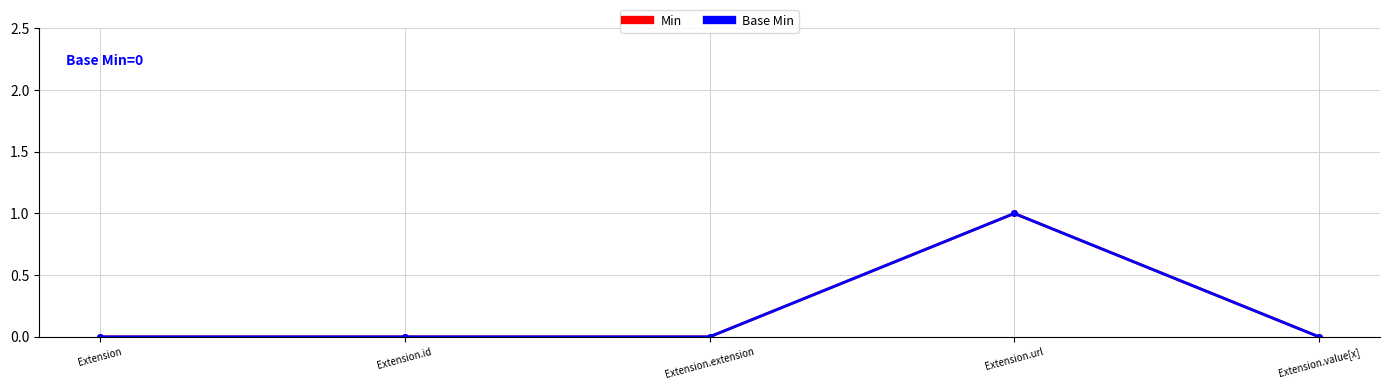

True or false: Base Min and Min intersect in this chart.

False